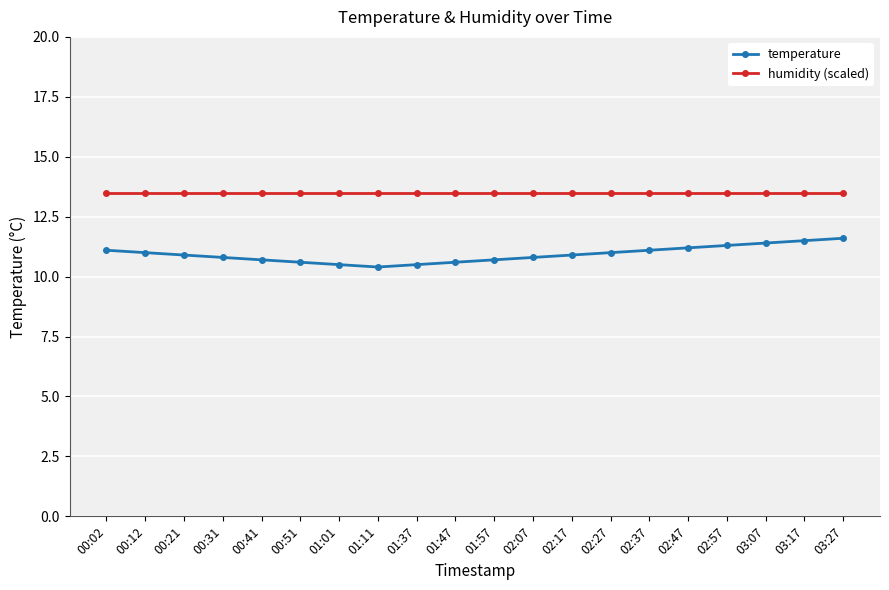

The value of temperature at 02:07 is 10.8. True or false?

True